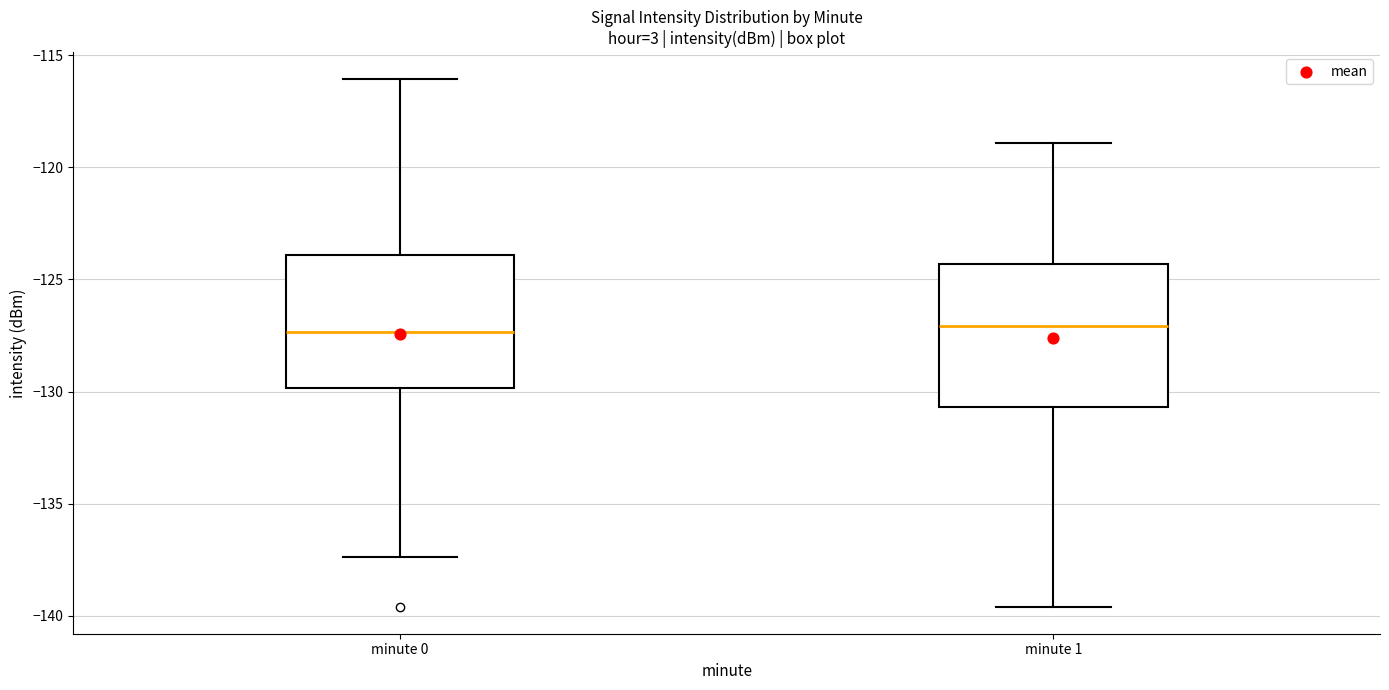

Reading left to right, read every box against the y-axis: the position of its median line, the range the box covers, and the ends of its whiskers. The values are not printed on the chart, so give them approximately, as read against the axis.

minute 0: median -127.5, box -130.0 to -124.0, whiskers -137.5 to -116.0
minute 1: median -127.0, box -130.5 to -124.5, whiskers -139.5 to -119.0